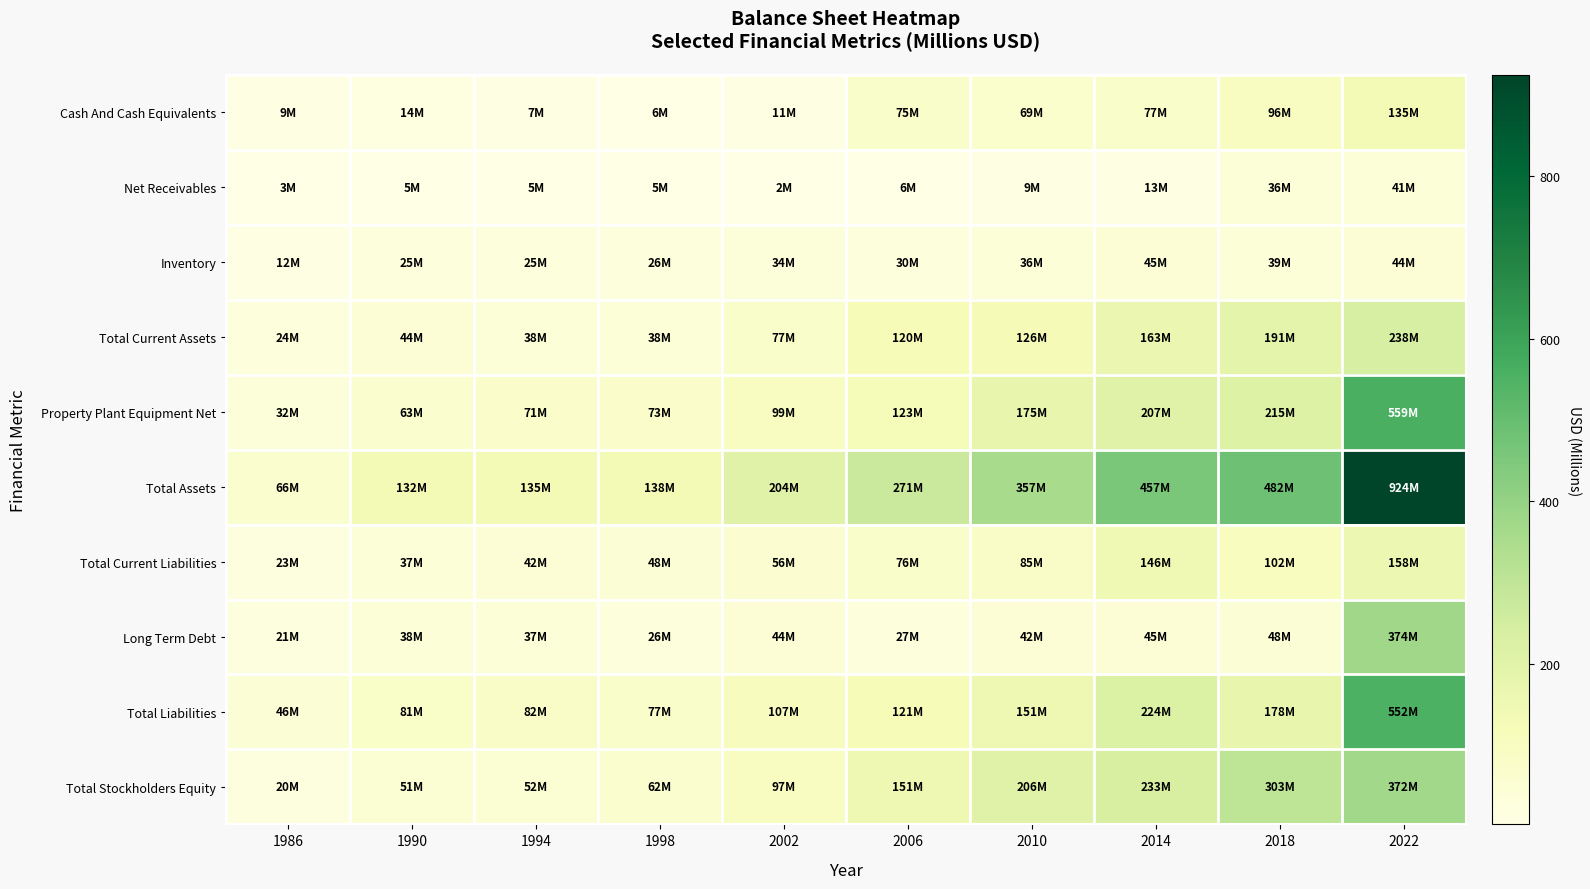

Reading left to right, list all the values displayed in this chart.

Cash And Cash Equivalents: 1986=9.1	1990=13.9	1994=7.2	1998=5.7	2002=11.0	2006=74.7	2010=69.0	2014=77.4	2018=96.1	2022=134.8
Net Receivables: 1986=2.6	1990=4.9	1994=4.7	1998=5.4	2002=2.2	2006=5.7	2010=8.8	2014=12.9	2018=36.0	2022=41.5
Inventory: 1986=11.9	1990=24.7	1994=25.3	1998=26.5	2002=33.8	2006=29.5	2010=36.3	2014=44.7	2018=39.4	2022=44.2
Total Current Assets: 1986=24.1	1990=43.9	1994=38.1	1998=38.4	2002=76.6	2006=119.8	2010=125.9	2014=162.8	2018=190.9	2022=238.0
Property Plant Equipment Net: 1986=31.8	1990=63.4	1994=71.4	1998=73.3	2002=98.7	2006=122.5	2010=175.3	2014=206.7	2018=214.6	2022=558.6
Total Assets: 1986=66.0	1990=132.5	1994=134.8	1998=138.5	2002=204.1	2006=271.5	2010=357.1	2014=457.4	2018=481.6	2022=924.4
Total Current Liabilities: 1986=22.8	1990=37.3	1994=42.2	1998=48.1	2002=56.4	2006=75.7	2010=84.7	2014=146.0	2018=101.7	2022=158.2
Long Term Debt: 1986=21.0	1990=38.3	1994=36.9	1998=25.7	2002=43.6	2006=27.1	2010=41.8	2014=45.2	2018=48.2	2022=374.0
Total Liabilities: 1986=45.7	1990=81.2	1994=82.4	1998=76.9	2002=106.6	2006=121.0	2010=151.4	2014=224.3	2018=178.4	2022=552.3
Total Stockholders Equity: 1986=20.3	1990=51.3	1994=52.4	1998=61.6	2002=97.4	2006=150.5	2010=205.8	2014=233.1	2018=303.1	2022=372.1